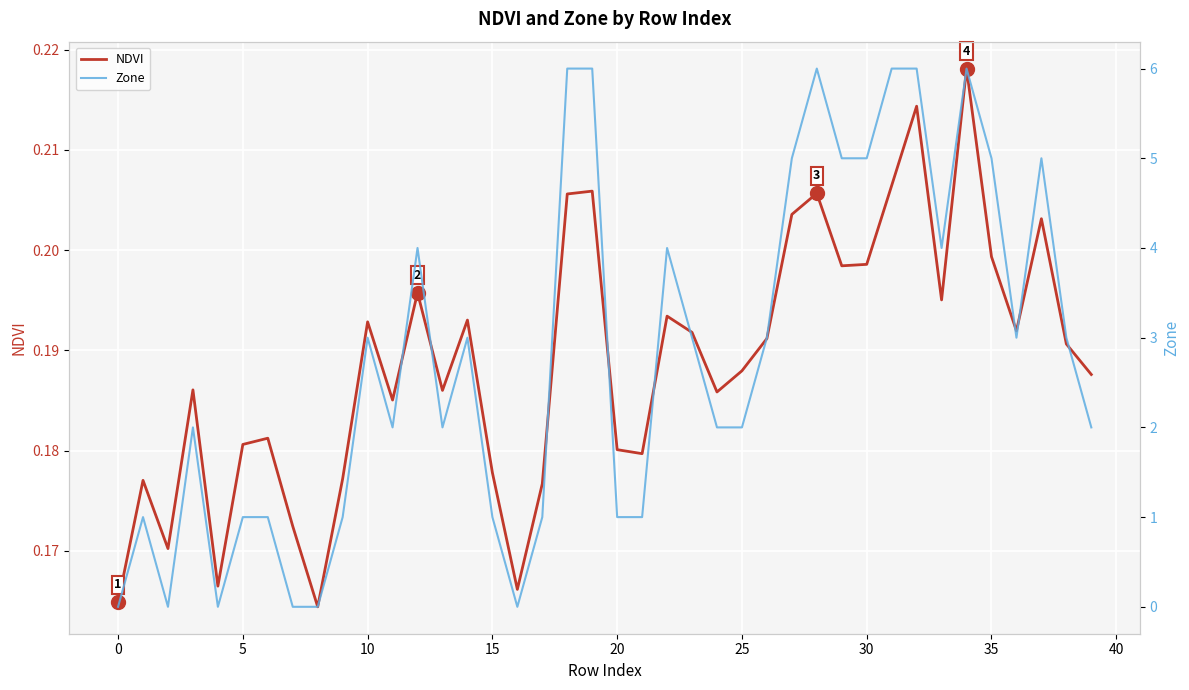

Which series has the largest total across all categories?

Zone